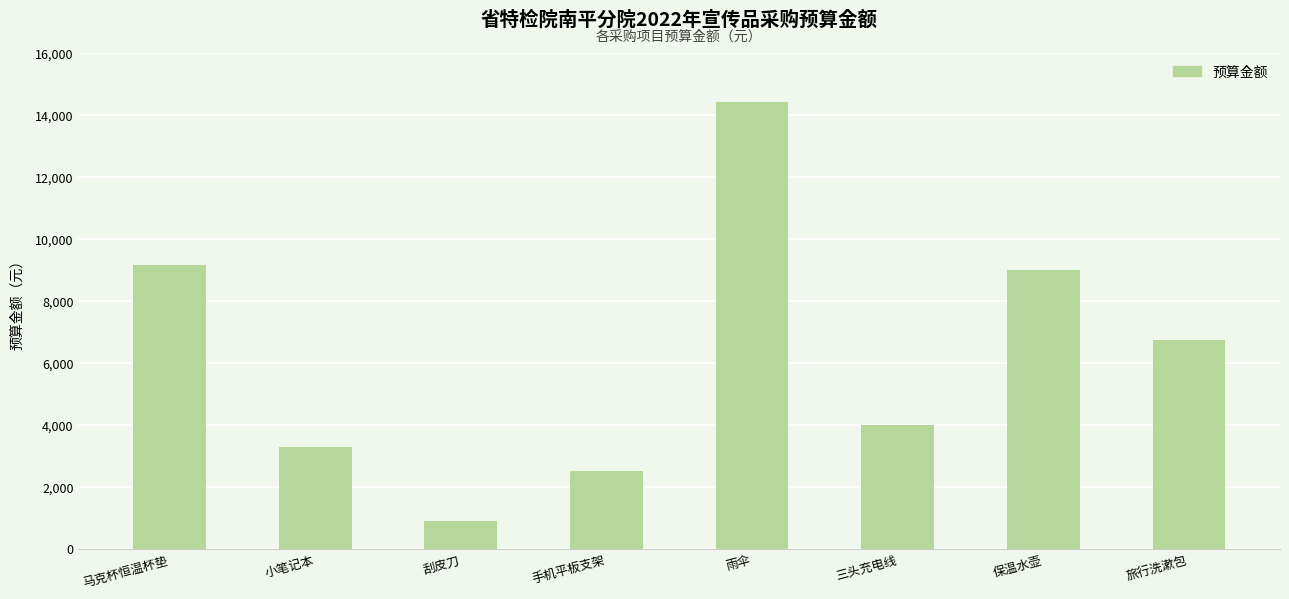

What is the change in value from 雨伞 to 三头充电线?

-10400